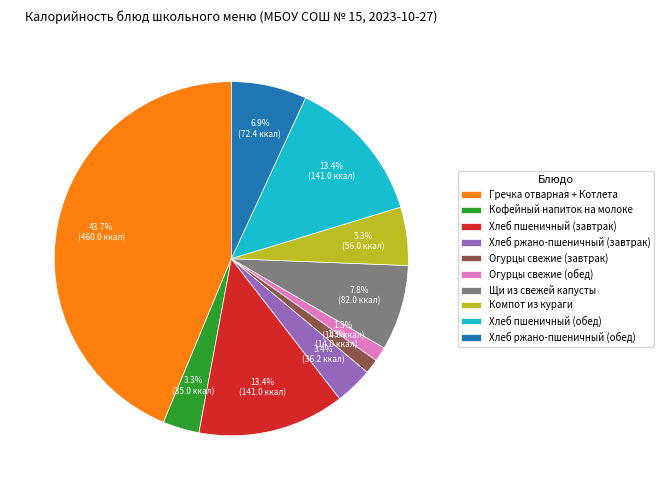

How many slices are in this pie chart?

10